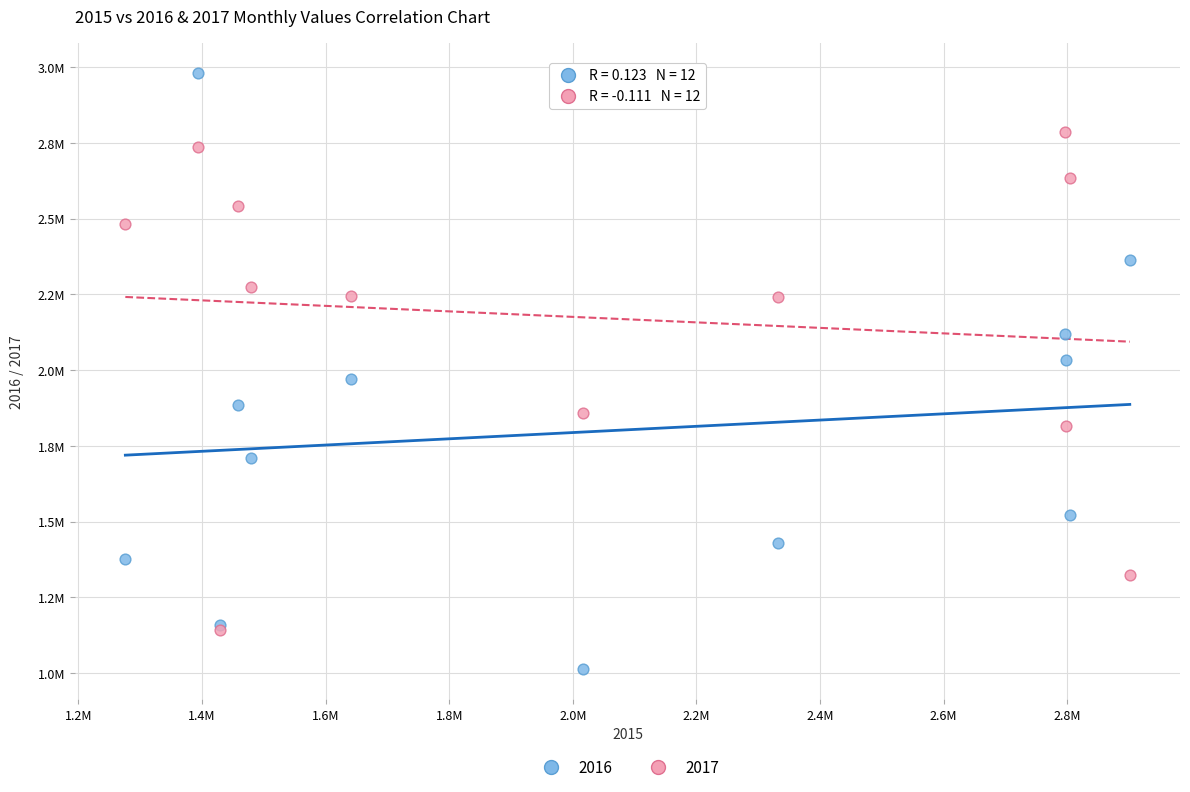

What are all the series names shown in the legend?

2016, 2017